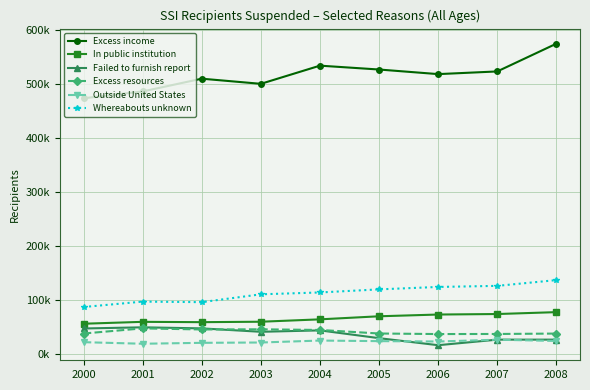

True or false: Excess income and Failed to furnish report intersect in this chart.

False